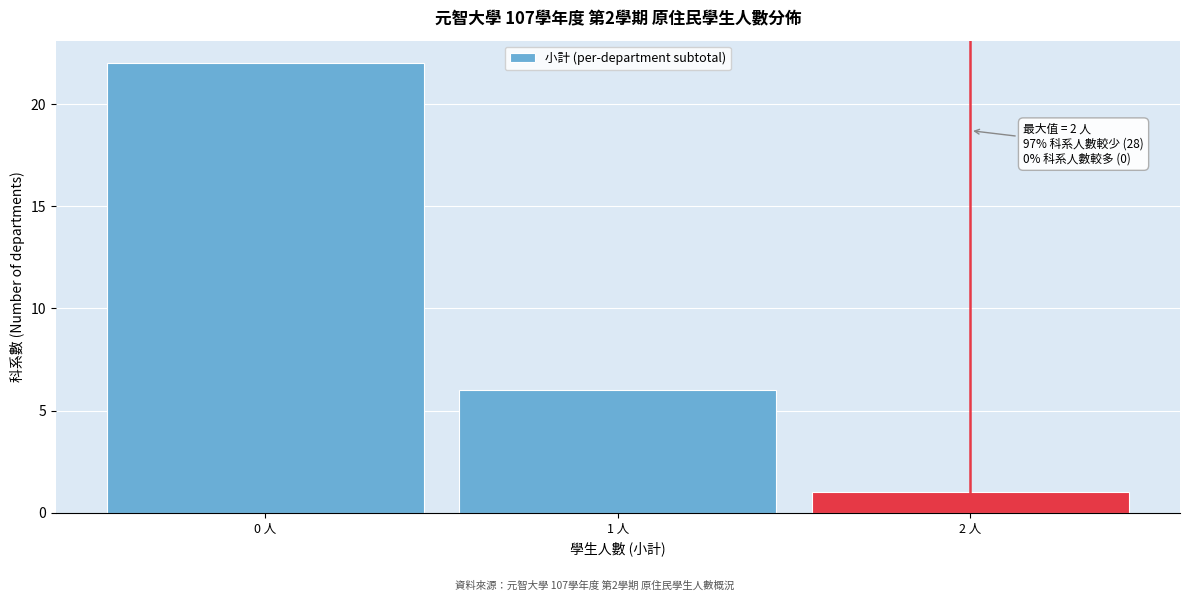

Which range on the x-axis has the tallest bar?

-0.5 to 0.5